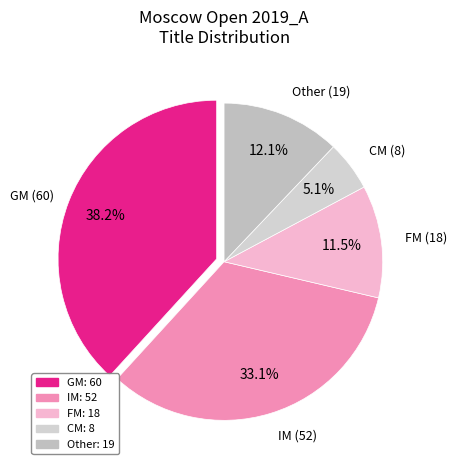

What is the largest slice in the pie chart?

GM